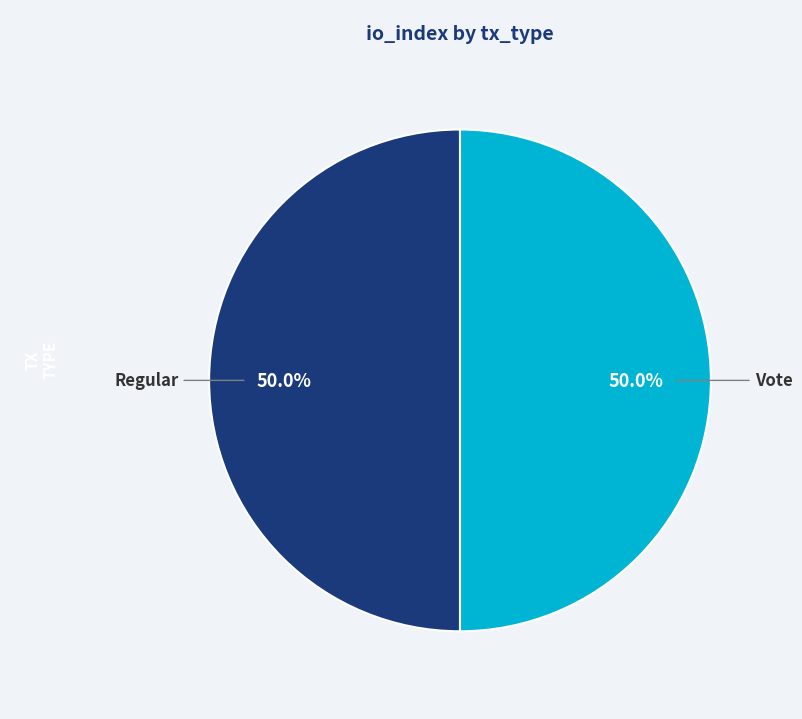

To the nearest percent, what is the difference between the Vote and Regular slice percentages?

0%